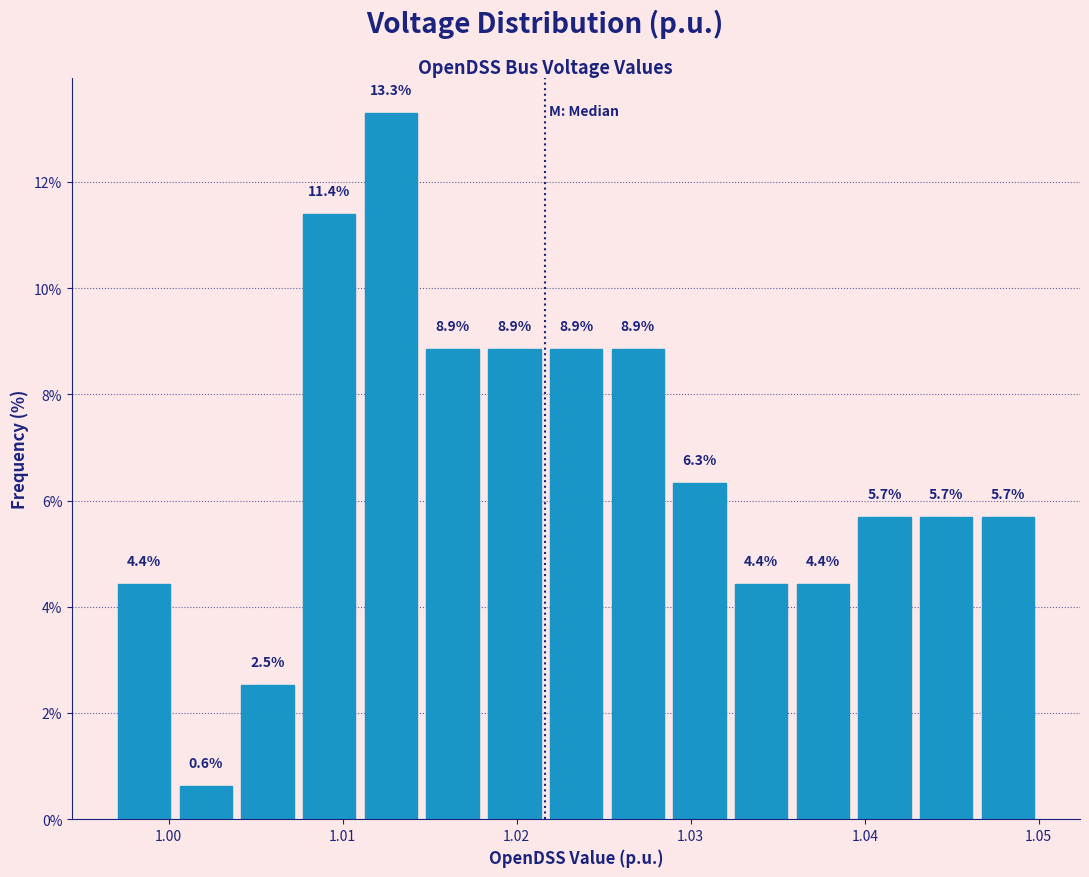

Read against the x-axis, roughly where is the centre of the tallest bar?

1.013